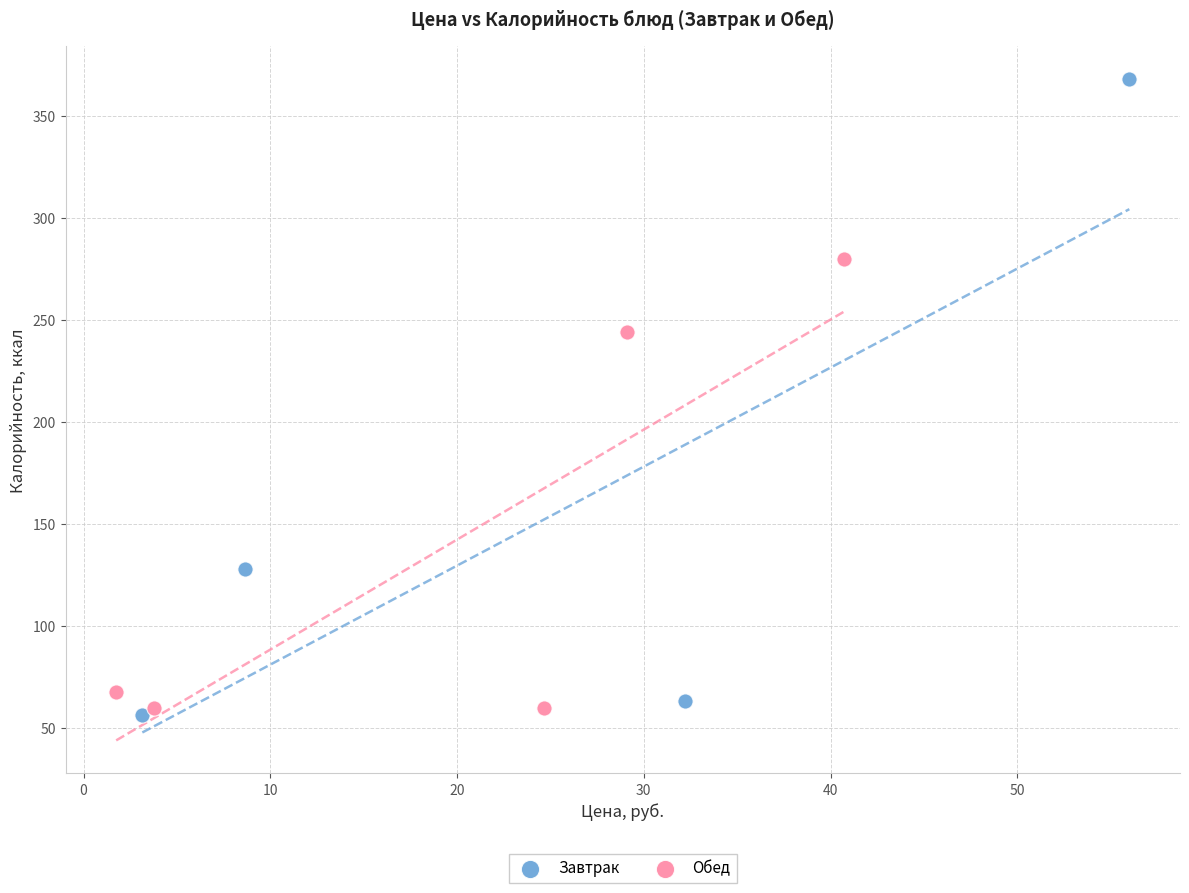

Which series has the largest Y range (max minus min)?

Завтрак